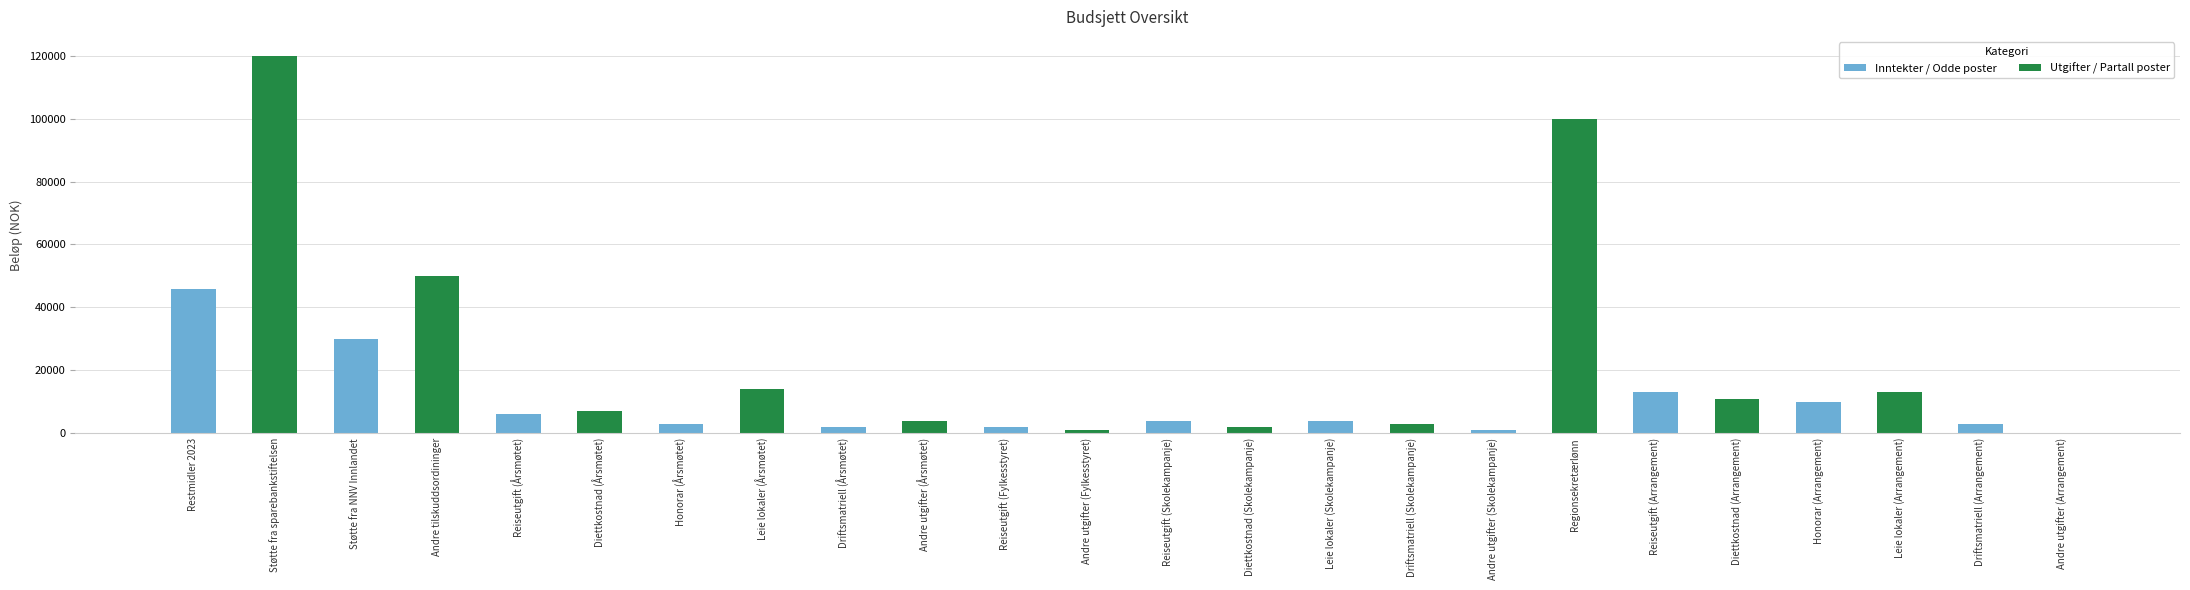

The value at Andre tilskuddsordininger is 86240.4. True or false?

False